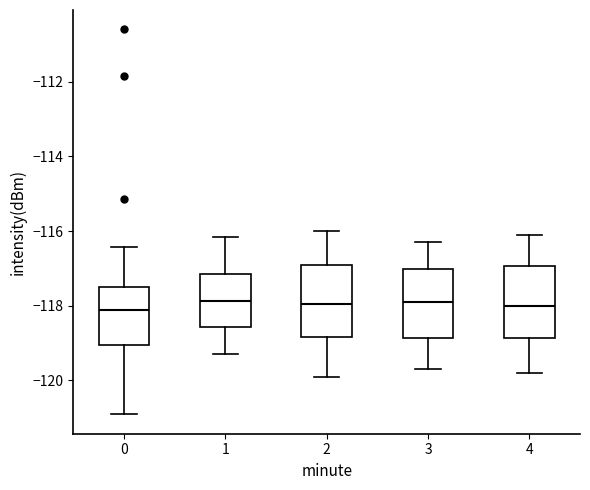

Where is the lower edge of the box at x = 2 on the y-axis? The values are not printed on the chart, so give them approximately, as read against the axis.

-118.8